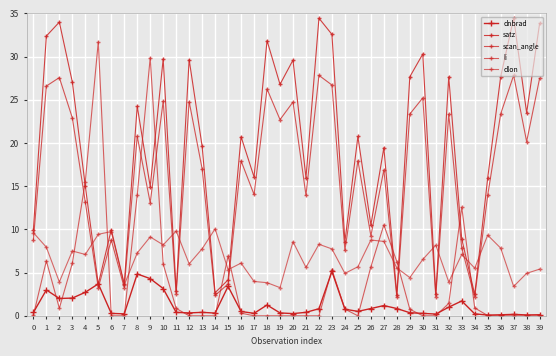

How many data points in satz are less than 20?

20